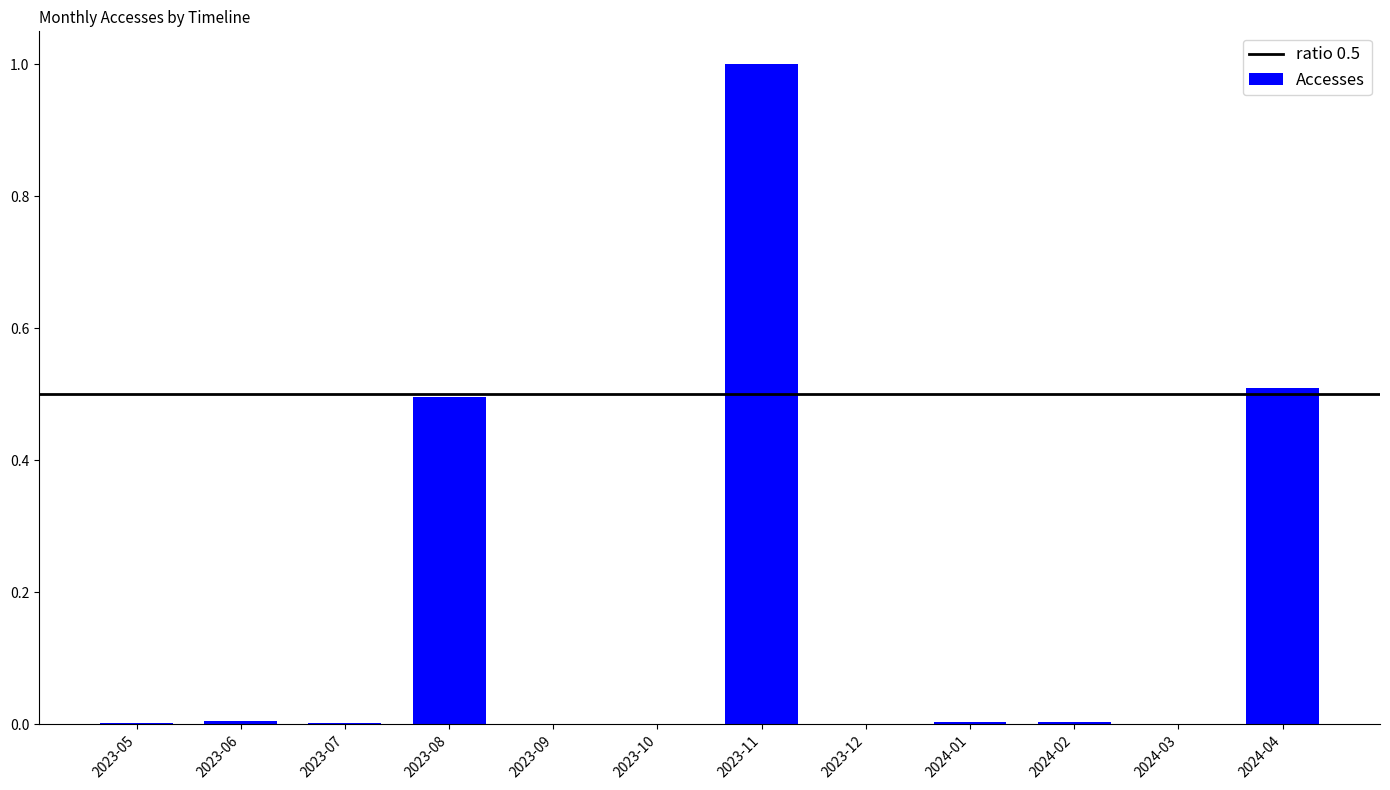

Which label corresponds to the largest value in the chart?

2023-11